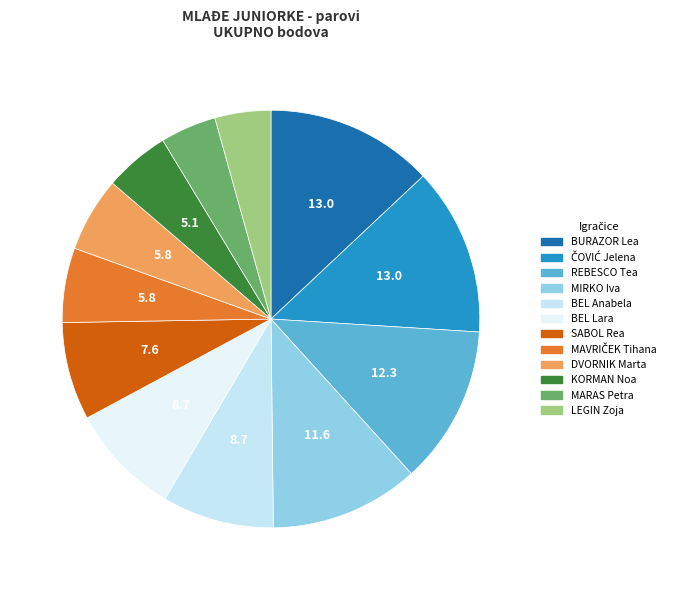

True or false: ČOVIĆ Jelena accounts for 7% of the total.

False